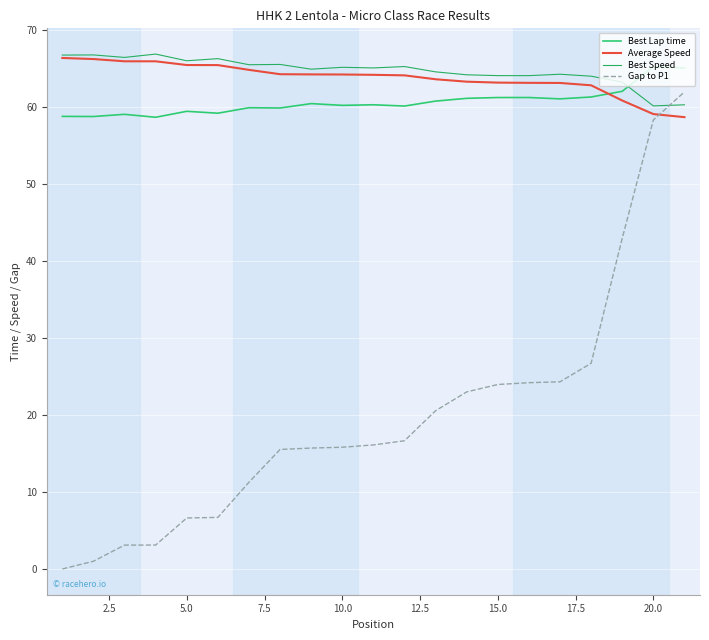

Does the chart display data point markers on the line(s)?

No